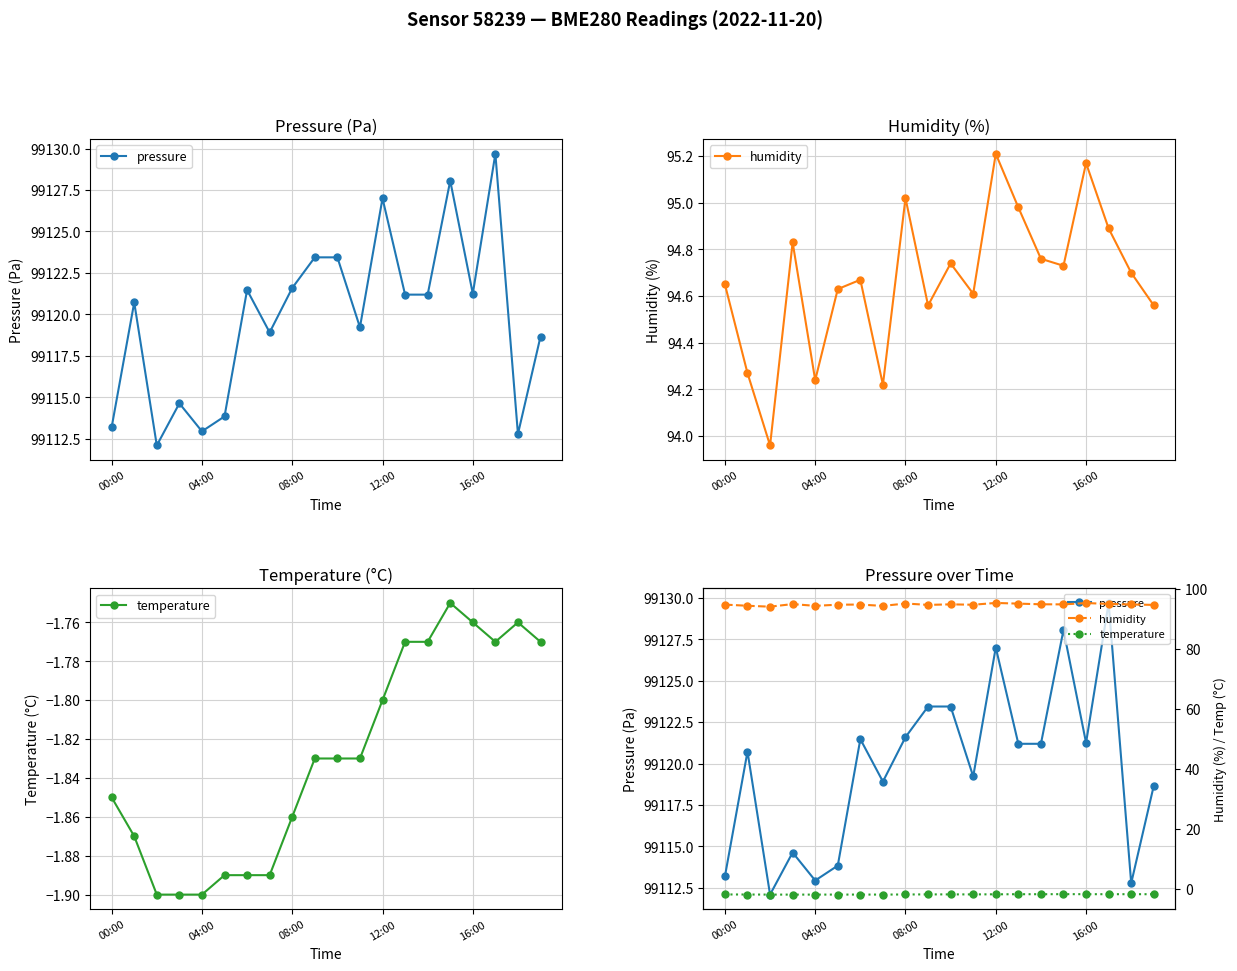

What is the label of the 13th point from the right?

7